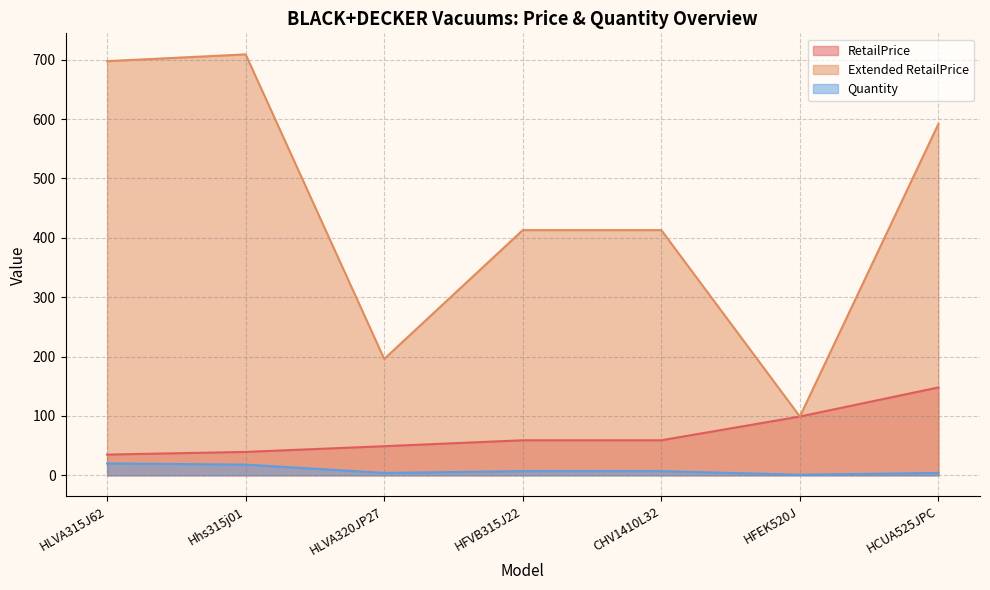

What is the spread (max minus min) of values at HLVA320JP27?

192.0